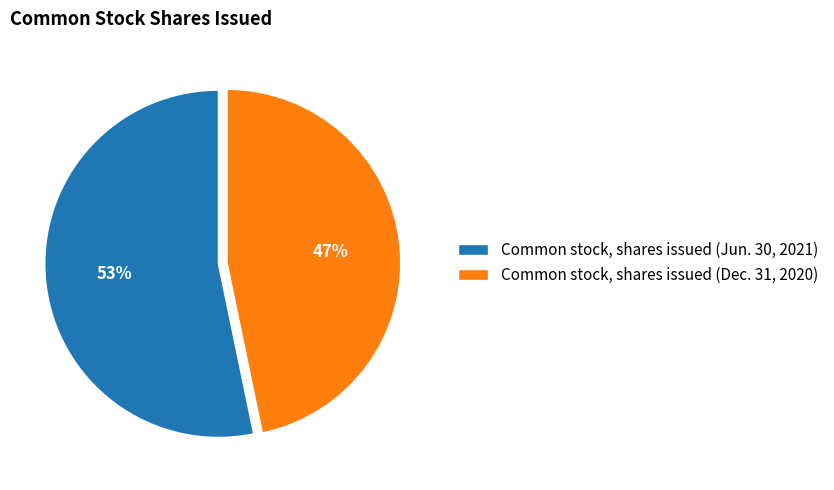

Is Common stock, shares issued (Jun. 30, 2021) the majority of the pie?

Yes